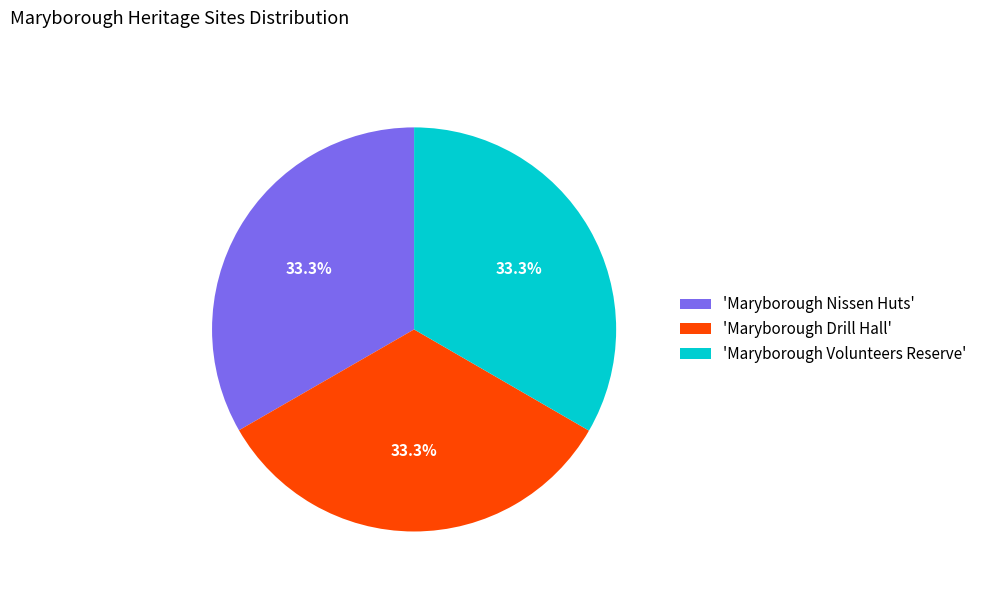

What portion of the pie excludes 'Maryborough Nissen Huts'?

66.7%